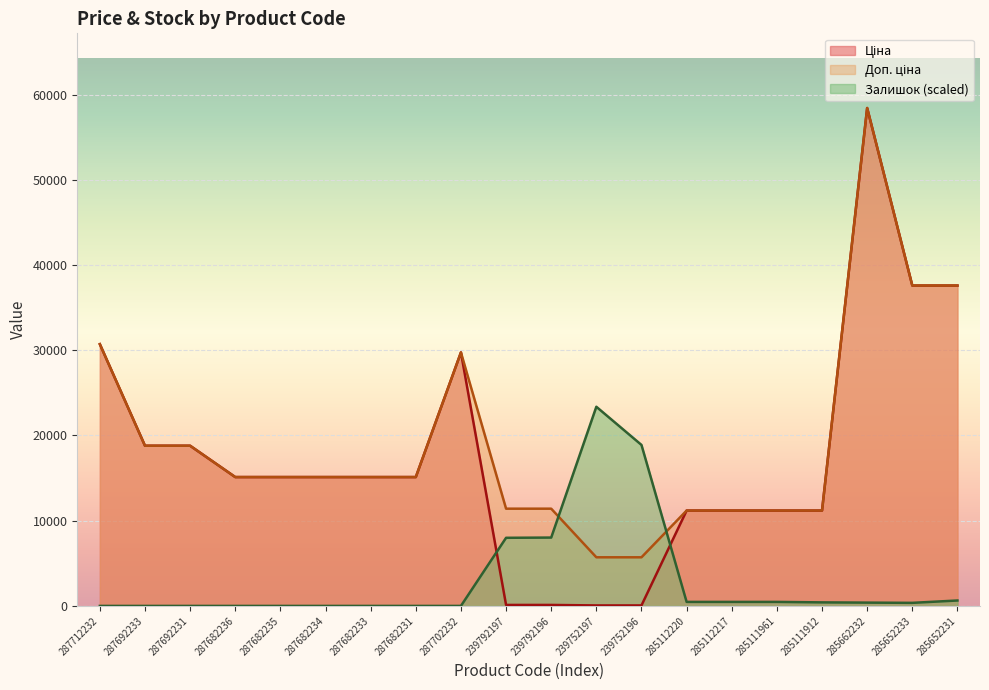

Between 287682231 and 239752196, which series saw the biggest shift?

Залишок (scaled)